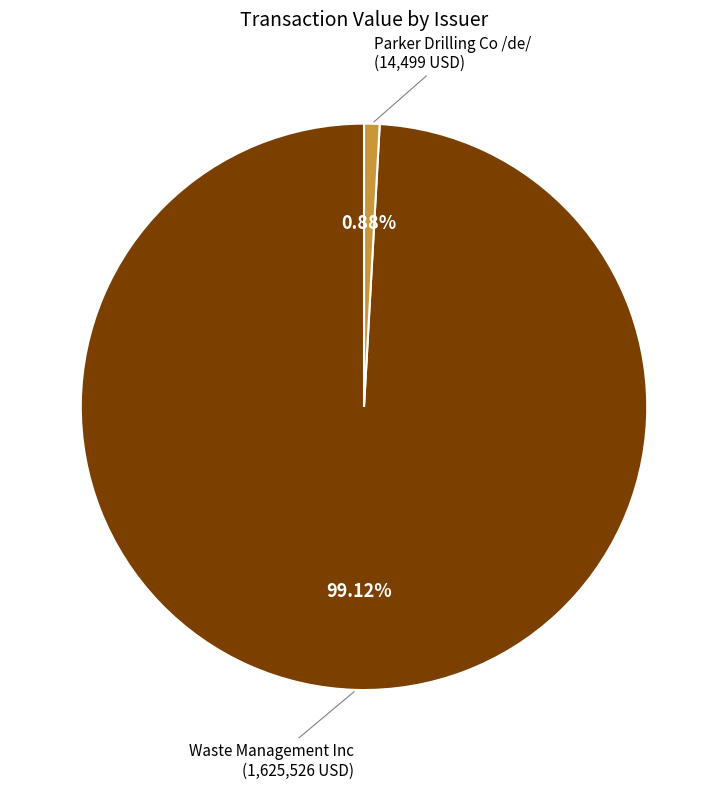

Is there a majority slice in this chart?

Yes